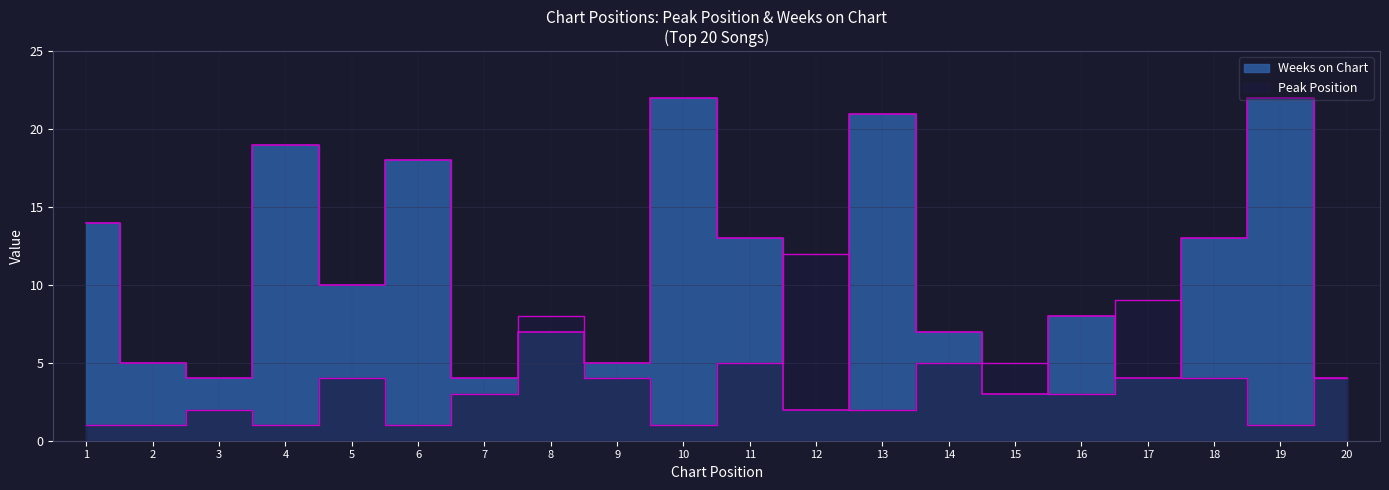

Where do Peak Position and Weeks on Chart first cross each other?

7 and 8